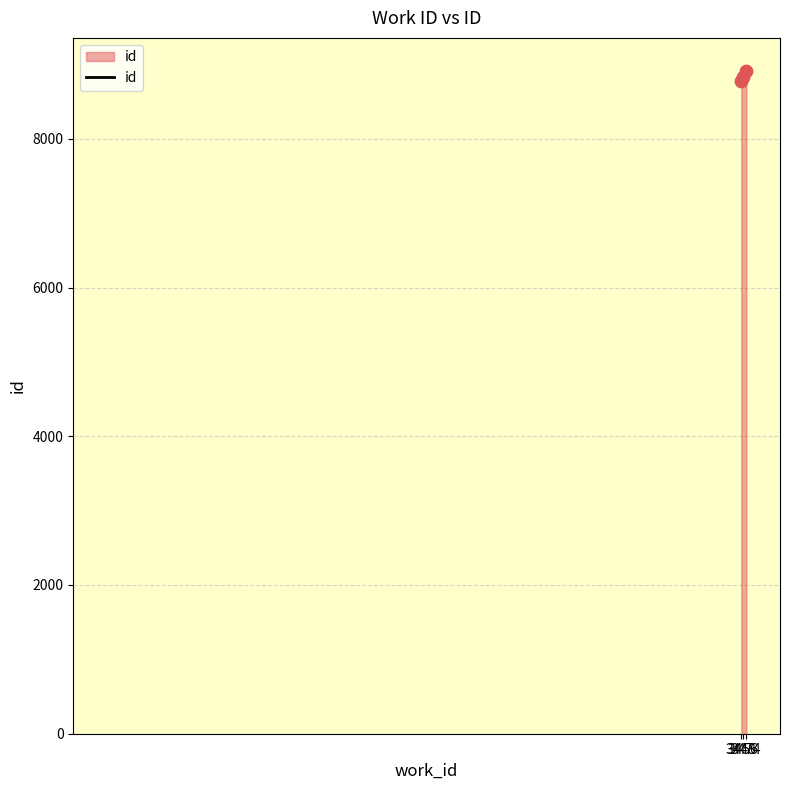

Approximately how many times larger is the value at 3448 compared to 3474?

1.0